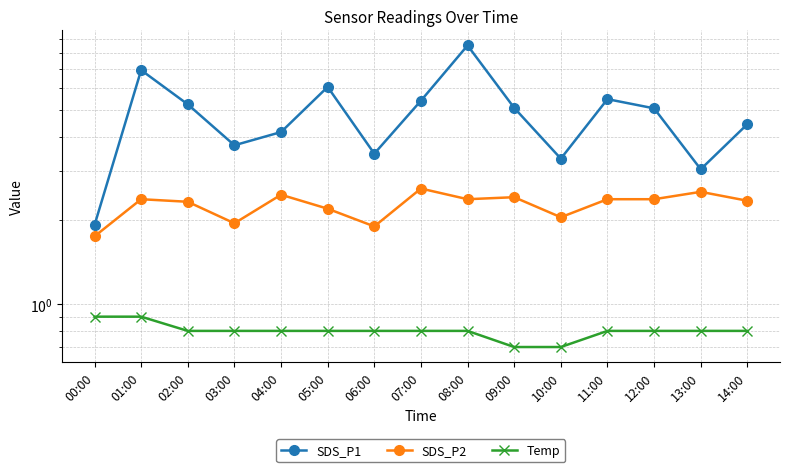

Does the chart have visible grid lines?

Yes